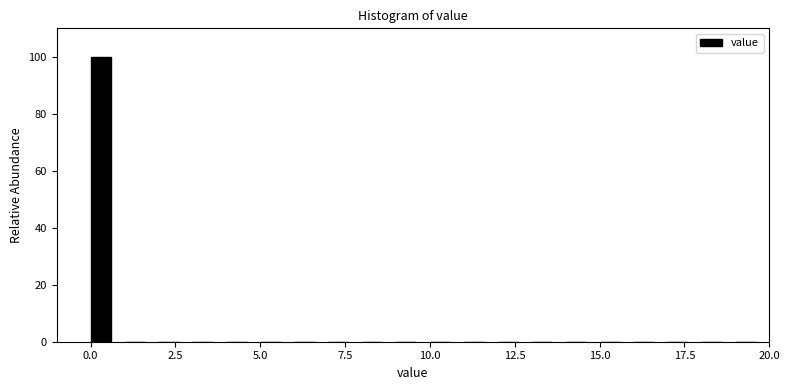

Around what value on the x-axis is the tallest bar? Give the approximate position of its centre, as read against the axis.

0.5